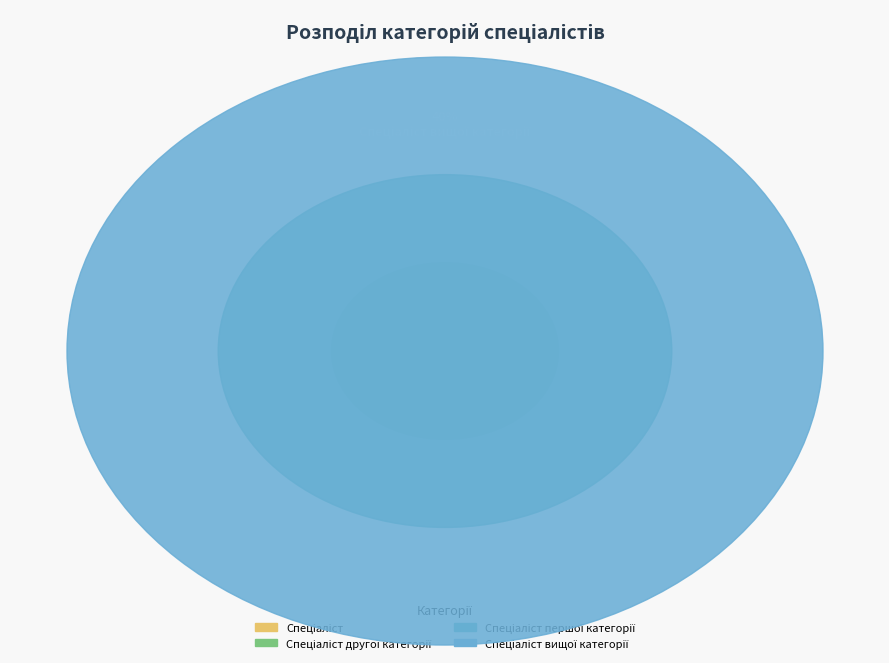

How many segments does this pie chart have?

4